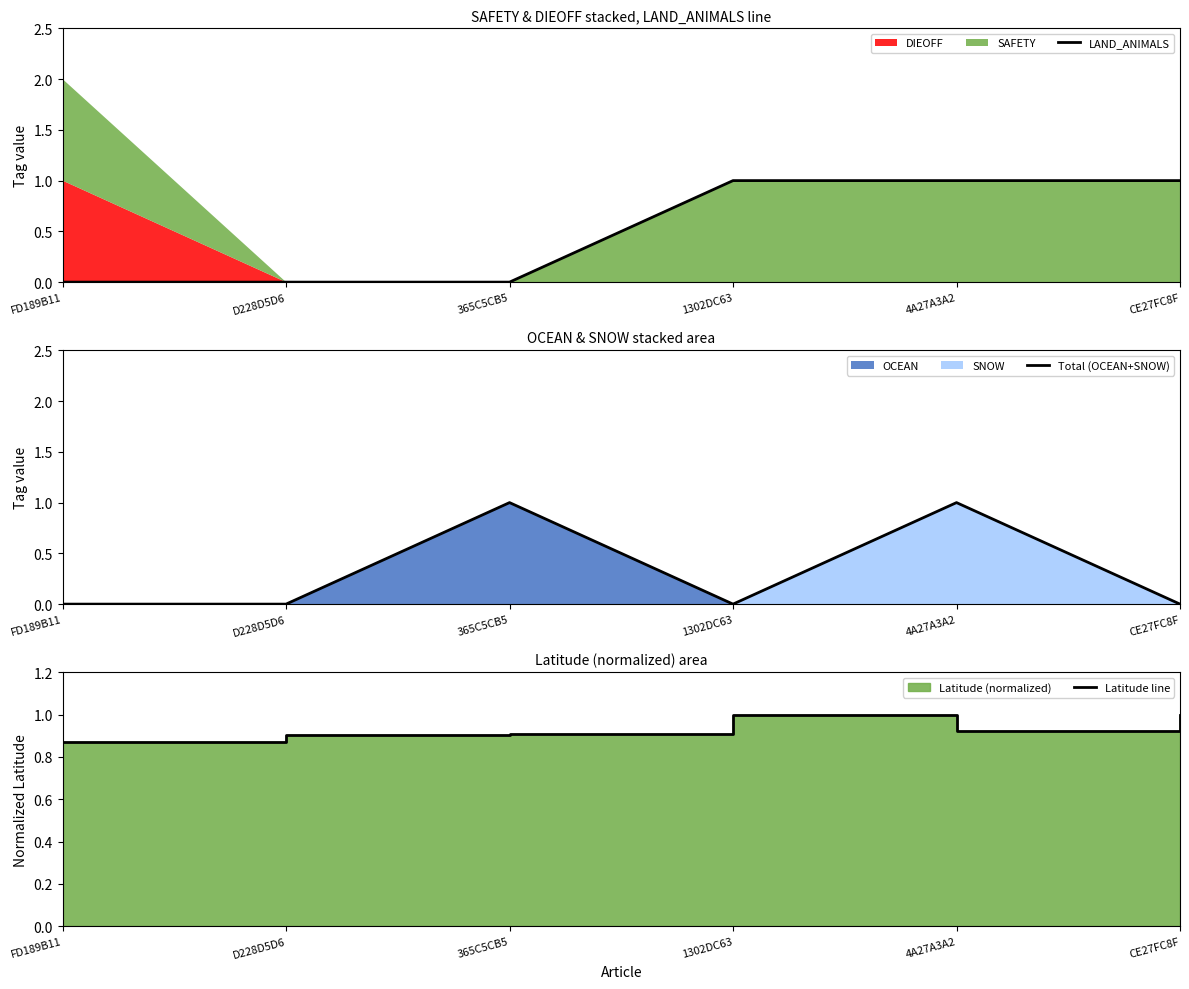

How many intersections are there between Total (OCEAN+SNOW) and LAND_ANIMALS?

1